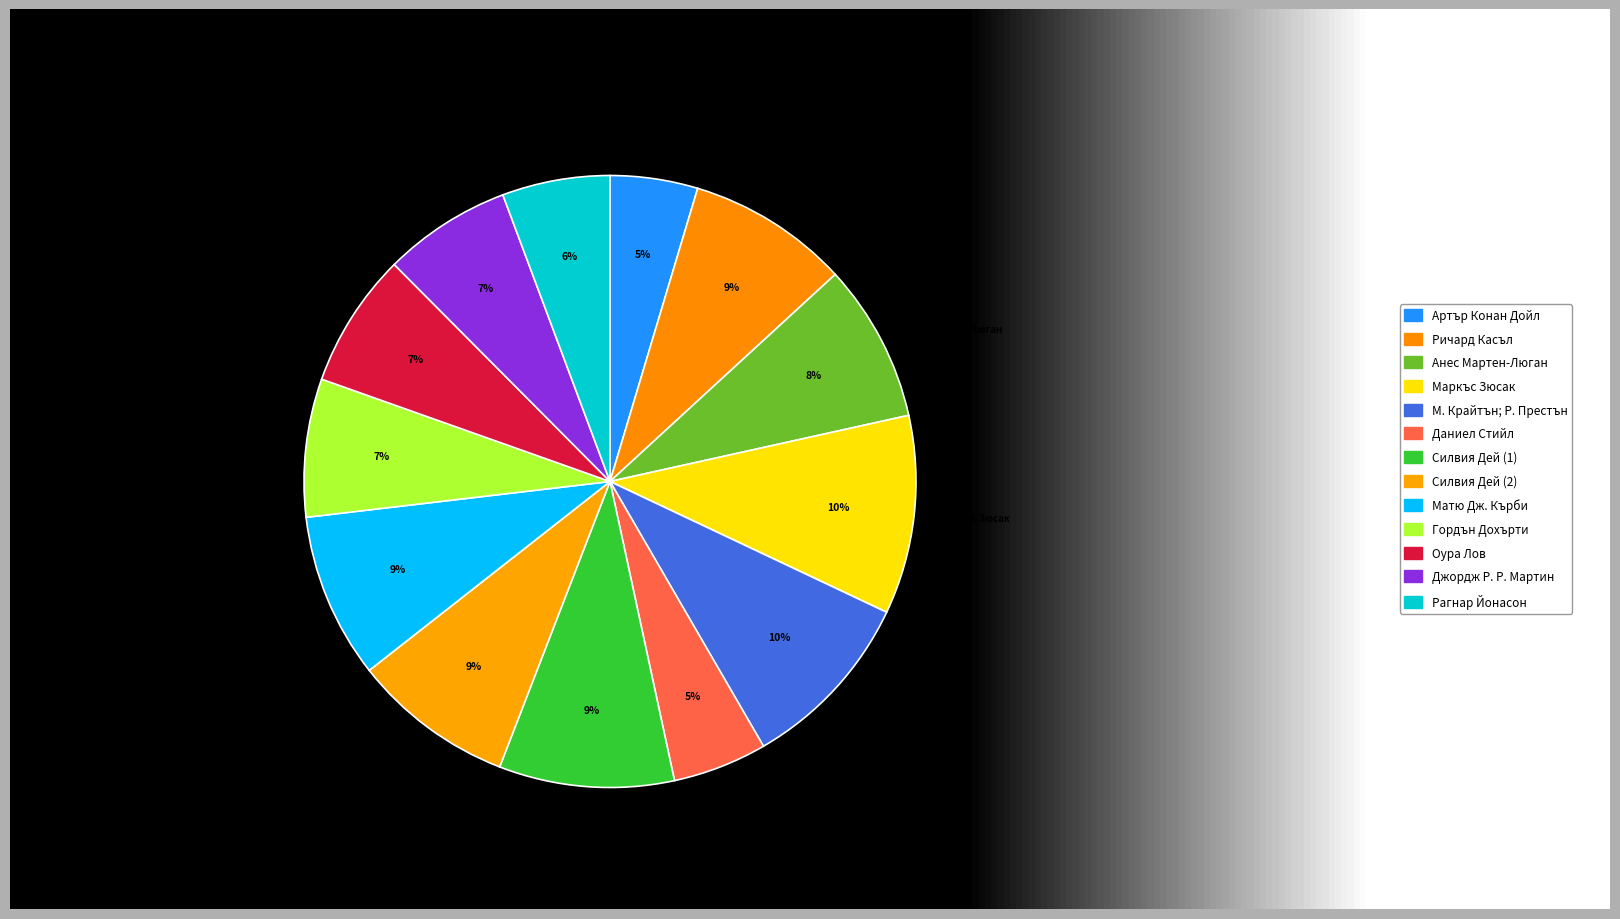

What percentage is NOT represented by Матю Дж. Кърби?

91.3%